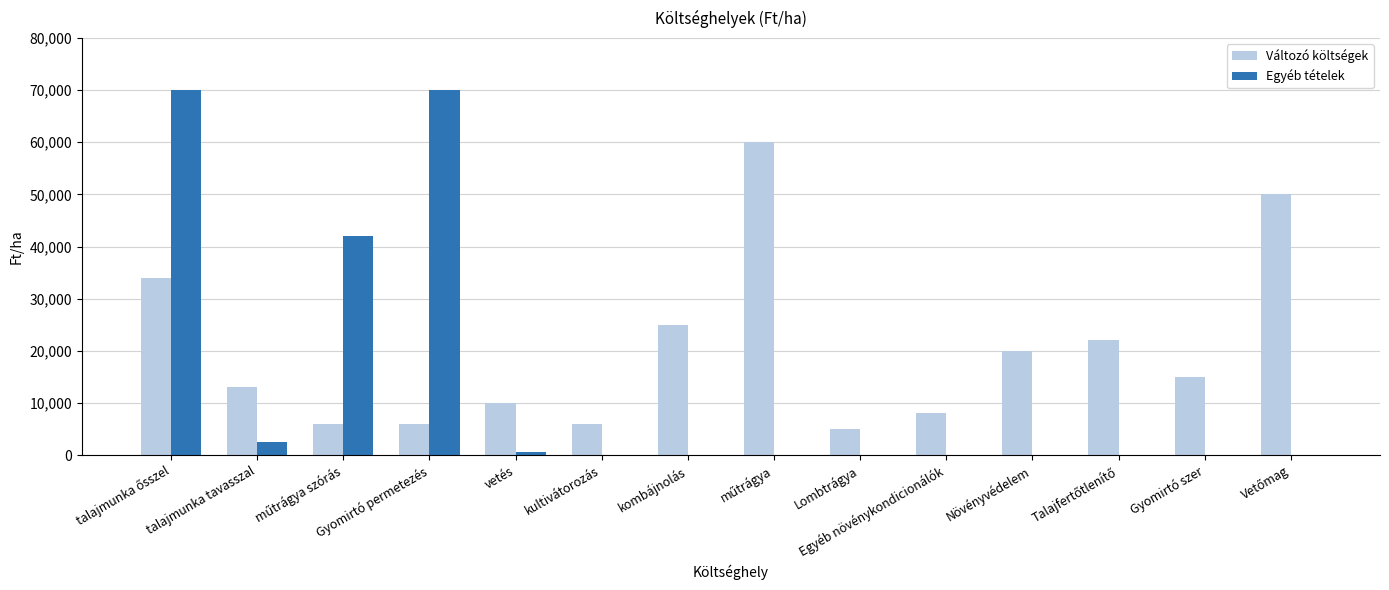

The value of Egyéb tételek at talajmunka tavasszal is 2500. True or false?

True